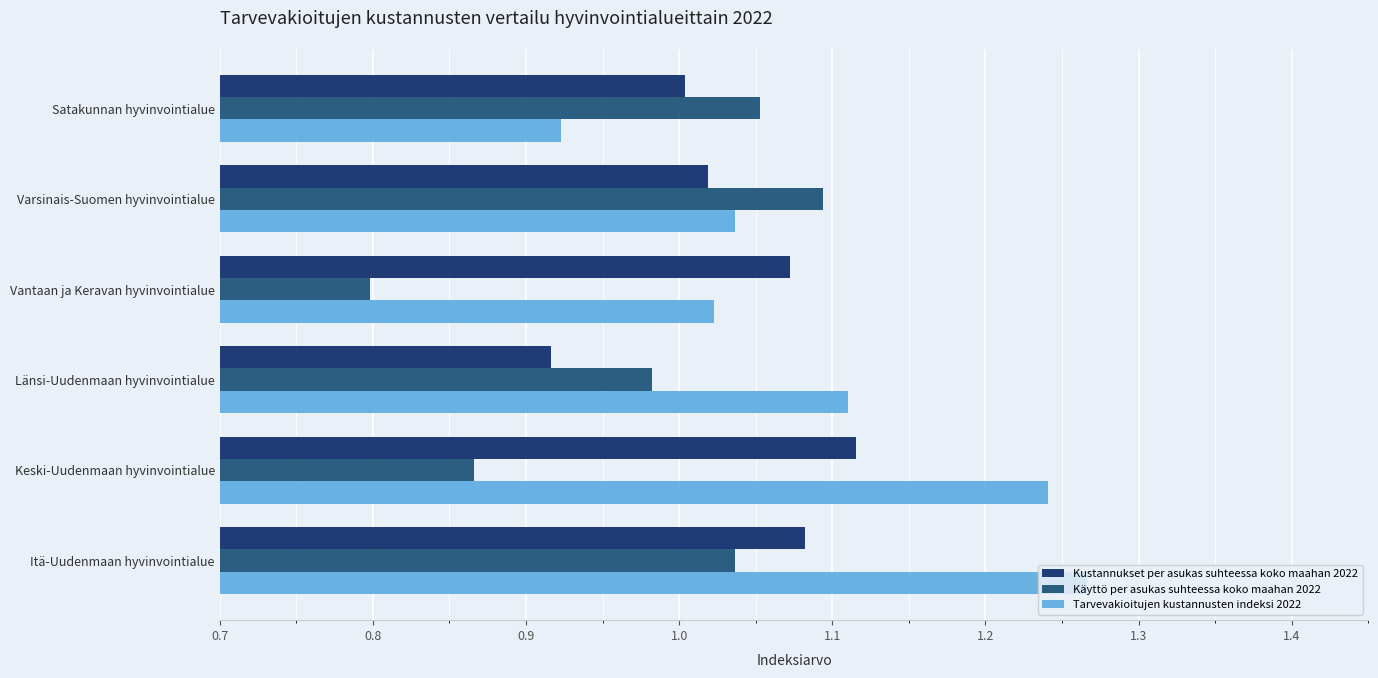

Is the value of Käyttö per asukas suhteessa koko maahan 2022 at Varsinais-Suomen hyvinvointialue greater than the value of Kustannukset per asukas suhteessa koko maahan 2022 at Varsinais-Suomen hyvinvointialue?

Yes